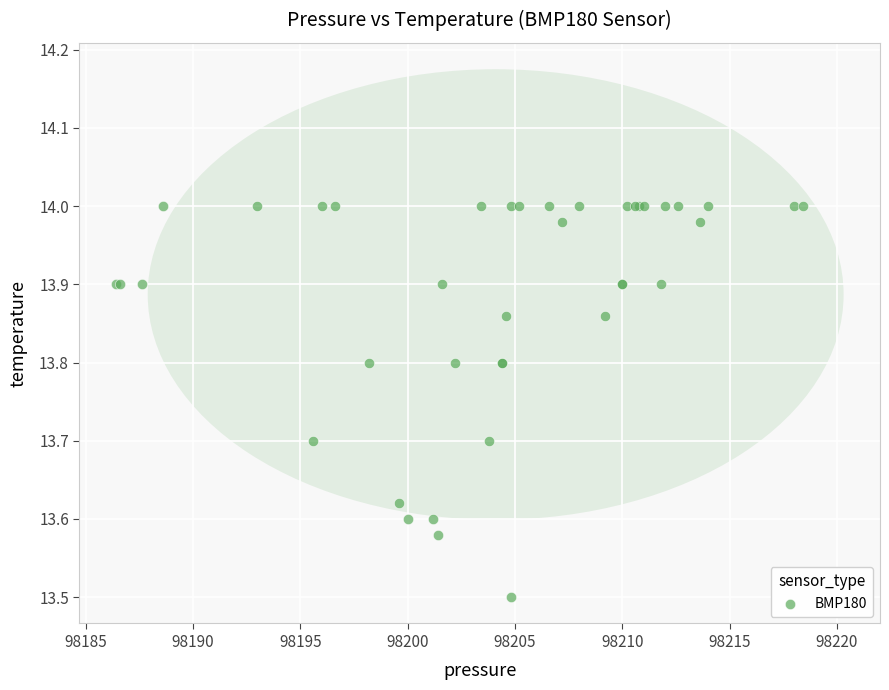

What Y value in the scatter plot is closest to 13?

13.5